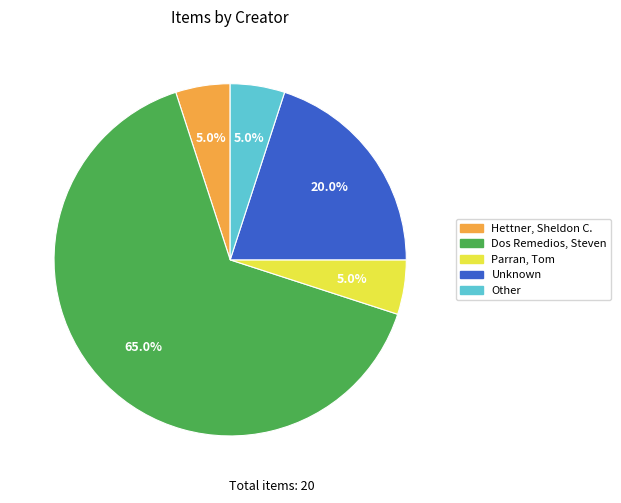

Count the number of slices in the pie.

5